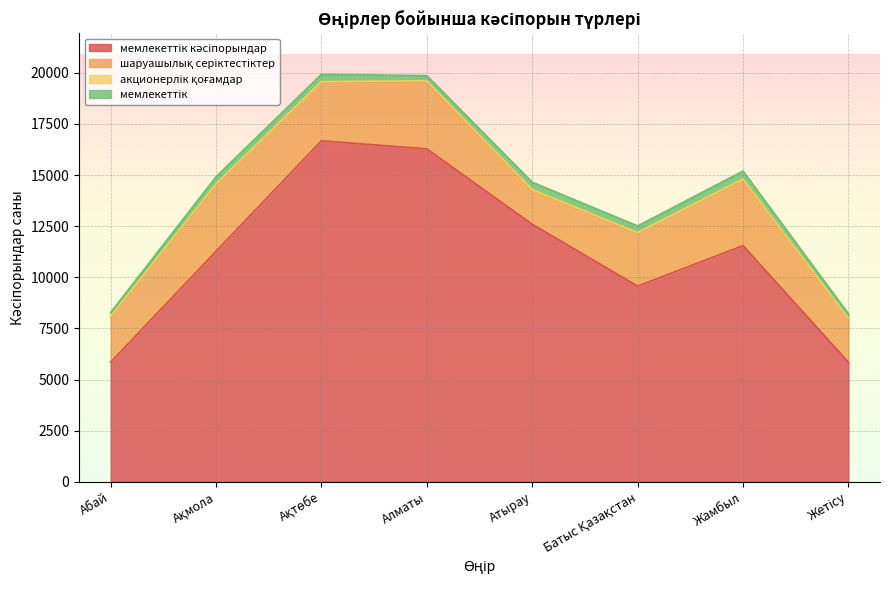

Rank the categories by мемлекеттік кәсіпорындар value from lowest to highest.

Жетісу, Абай, Батыс Қазақстан, Ақмола, Жамбыл, Атырау, Алматы, Ақтөбе